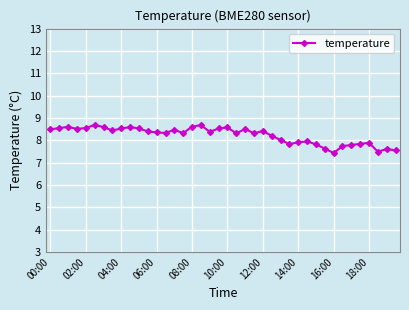

What is the minimum value shown in the chart?

7.4